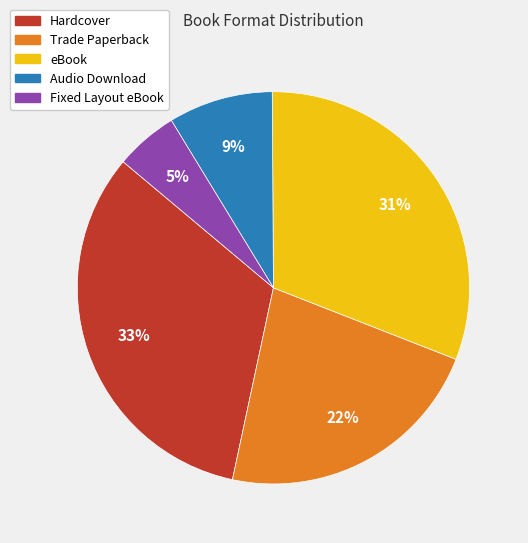

Which category has the biggest portion of the pie?

Hardcover